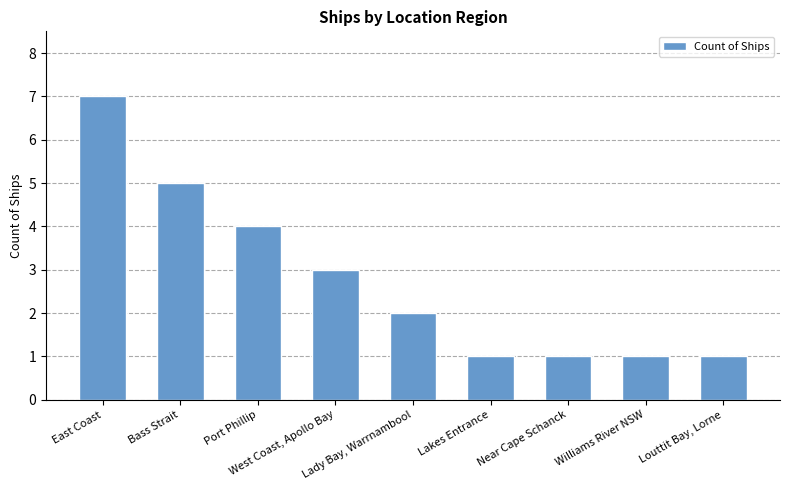

What is the value of the 9th bar from the left?

1